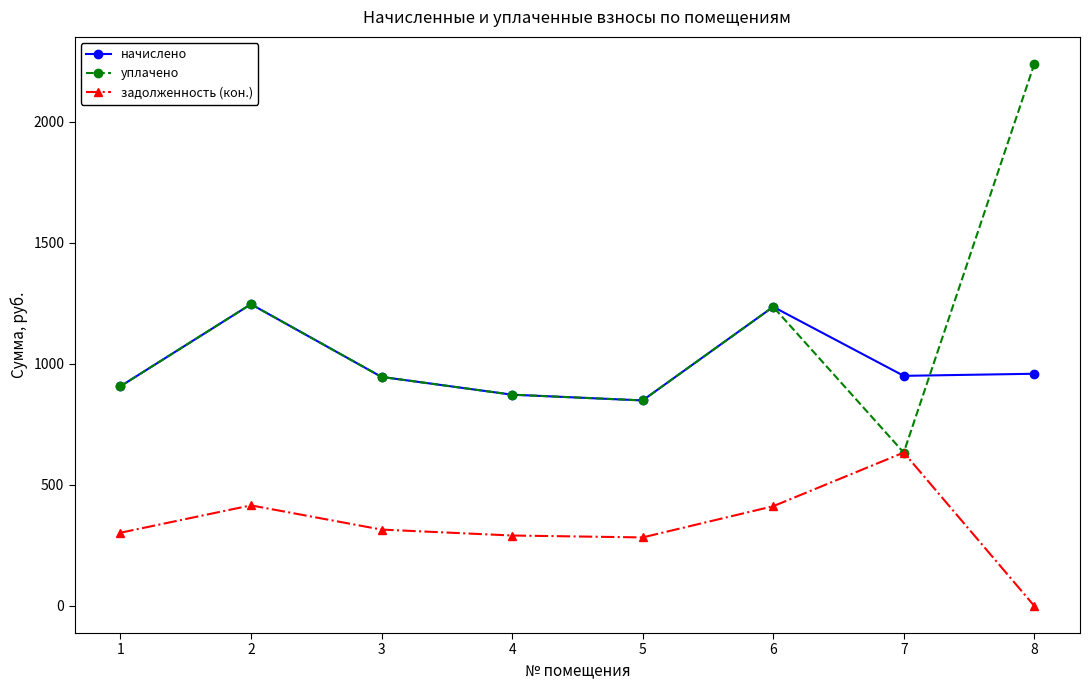

True or false: начислено and задолженность (кон.) cross at least once.

False